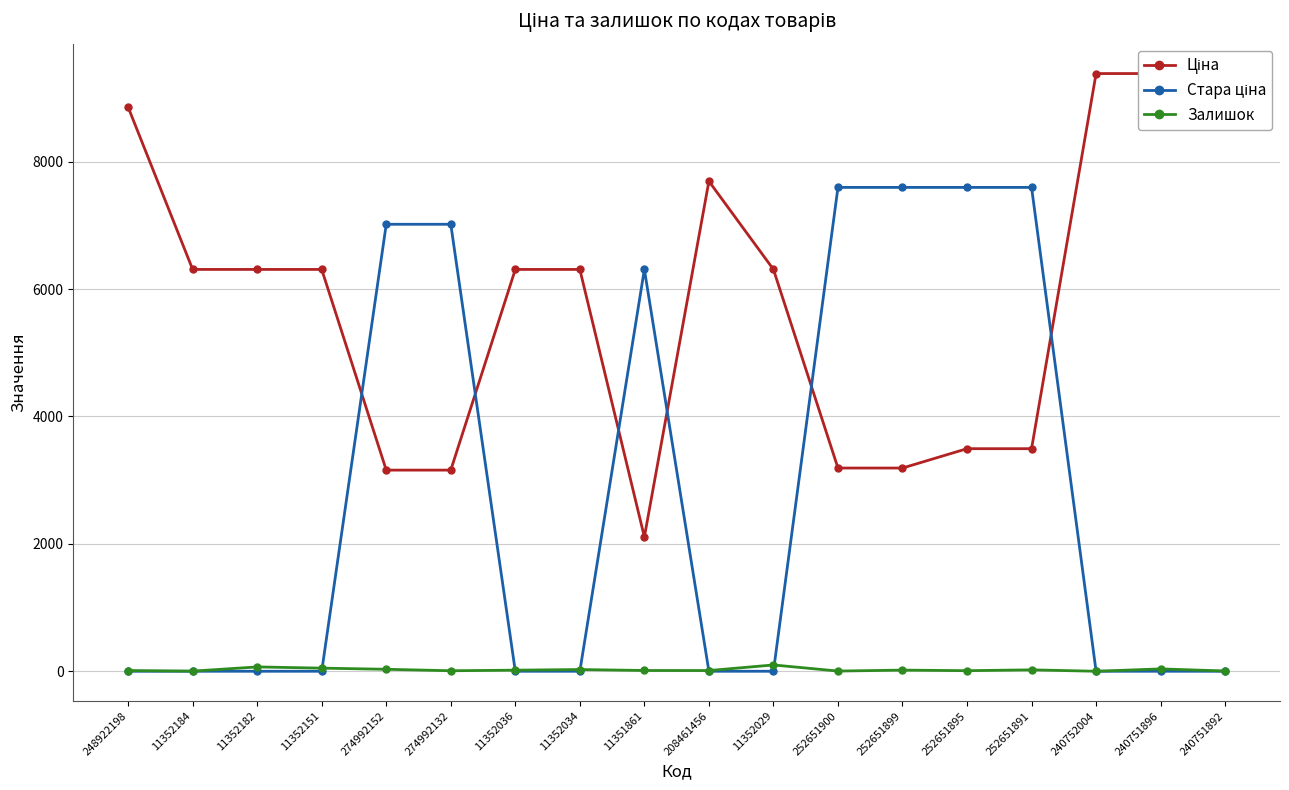

At how many categories does at least one series exceed 8933?

3